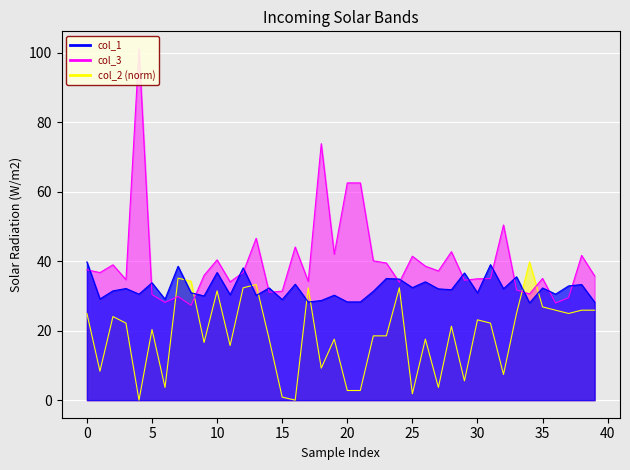

Between 45 and 28, which series saw the biggest shift?

col_2